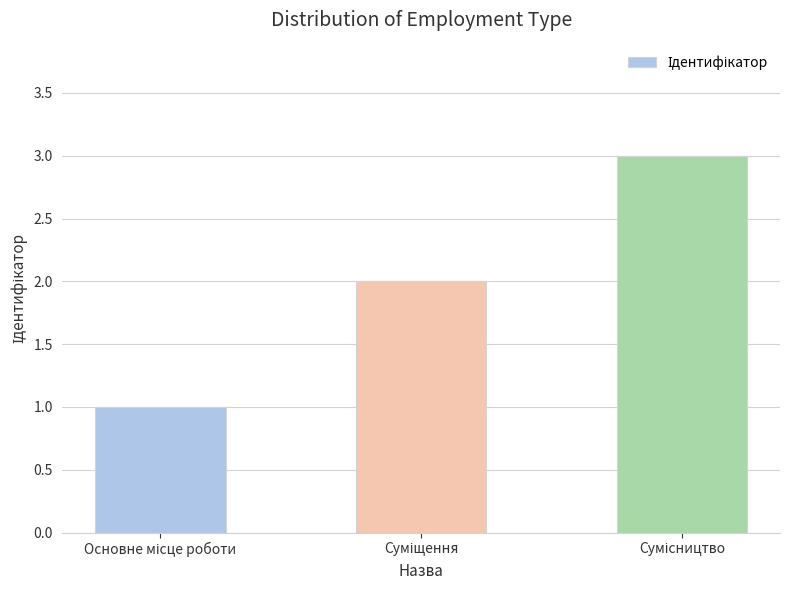

What is the greatest value displayed?

3